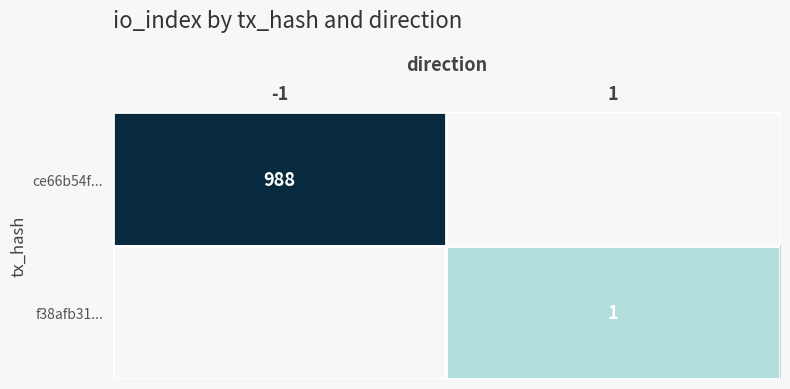

What value does the f38afb31... series have at 1?

1